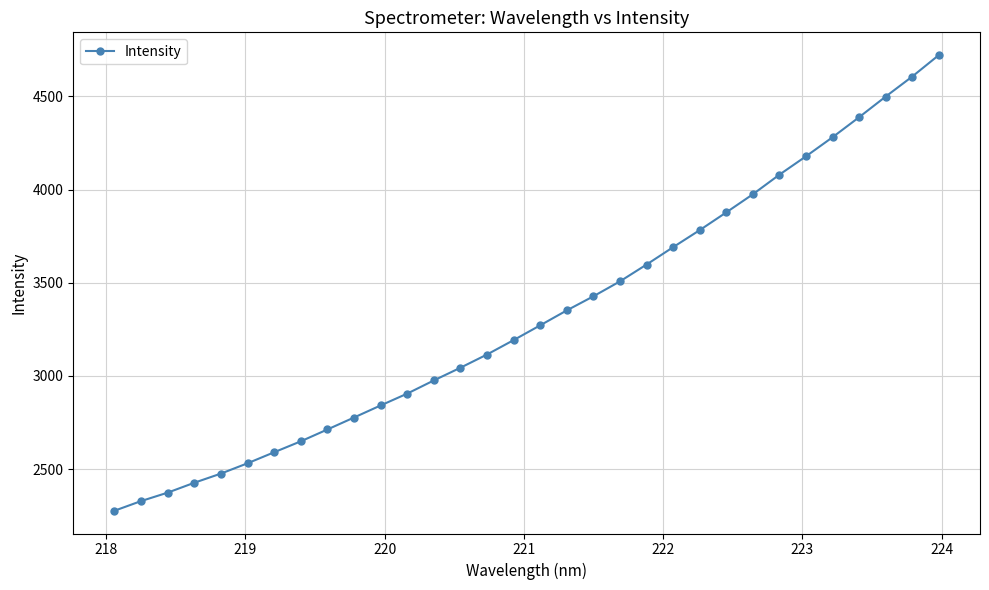

What is the average value?

3326.6